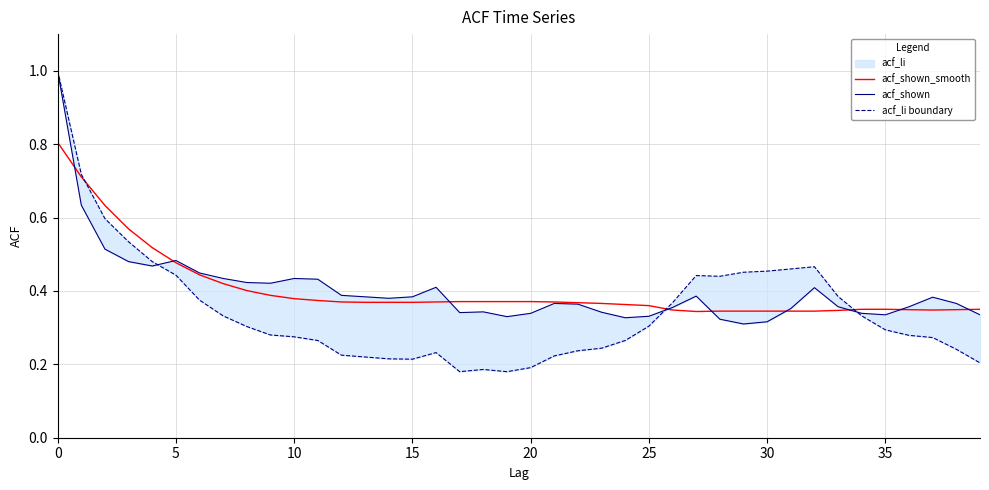

The value of acf_shown_smooth at 36 is 0.3. True or false?

True